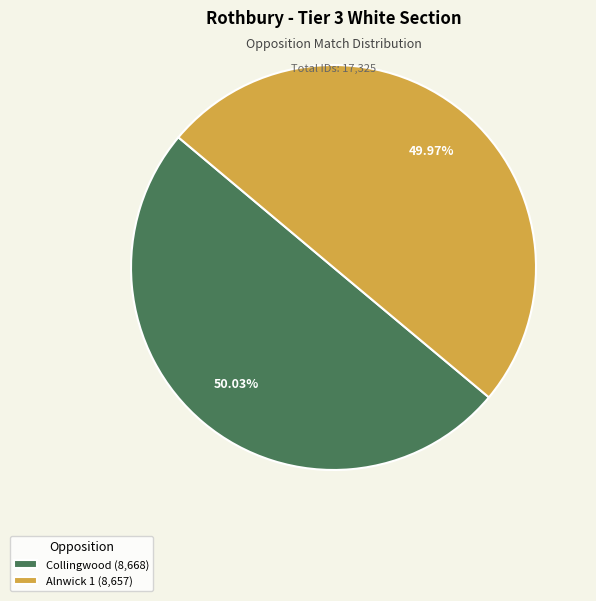

To the nearest percent, what is the average slice percentage?

50%